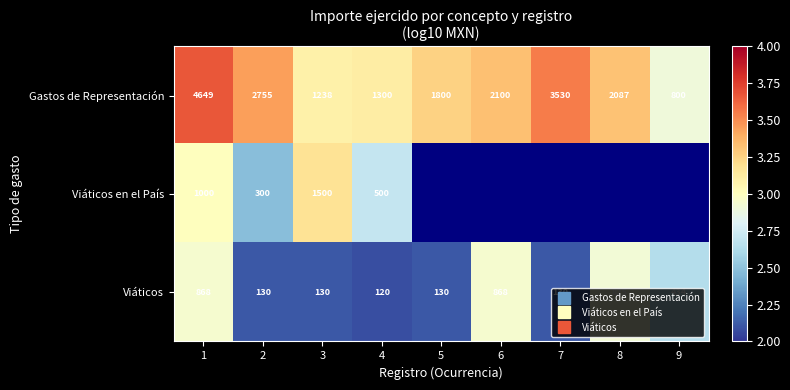

Which has a higher value, 4 or 6?

6